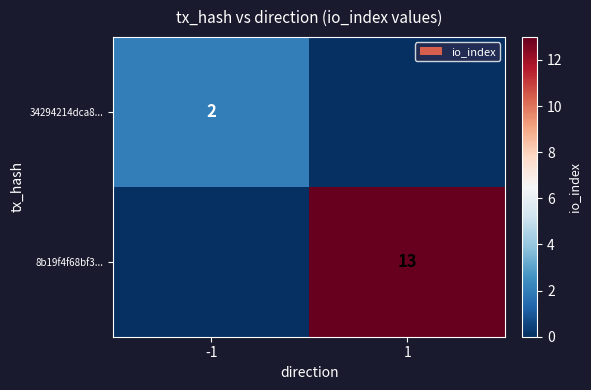

The value of 34294214dca8... at -1 is 1. True or false?

False